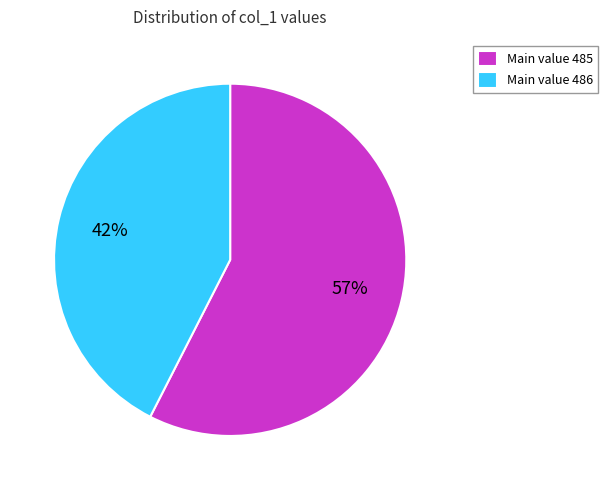

Is it true that Main value 486 is 43% of the pie?

True